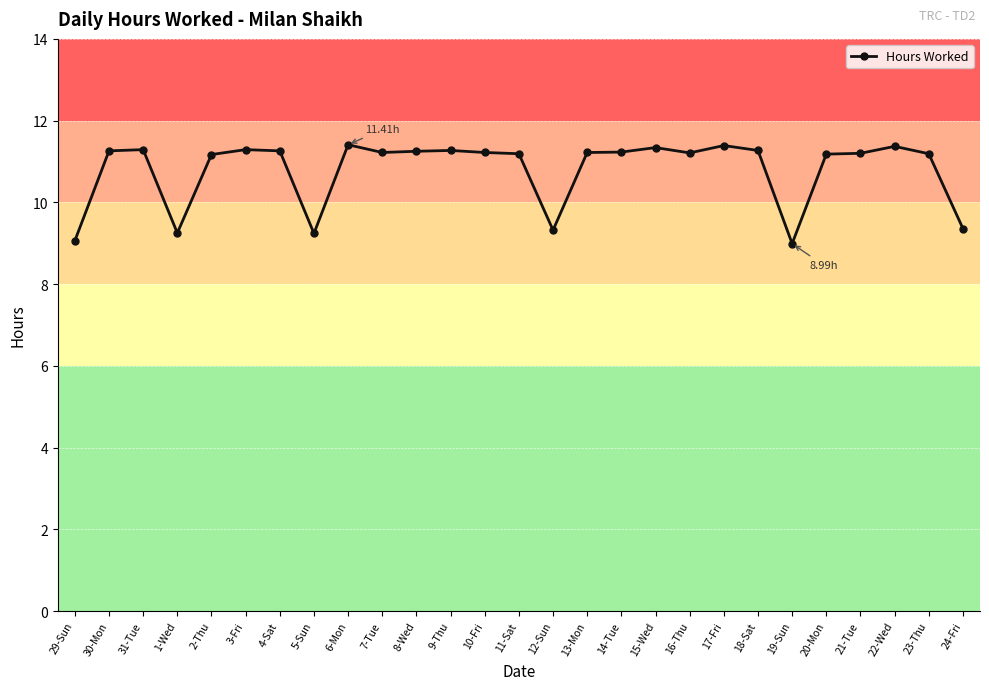

Is it true that the value at 24-Fri is 5.7?

False